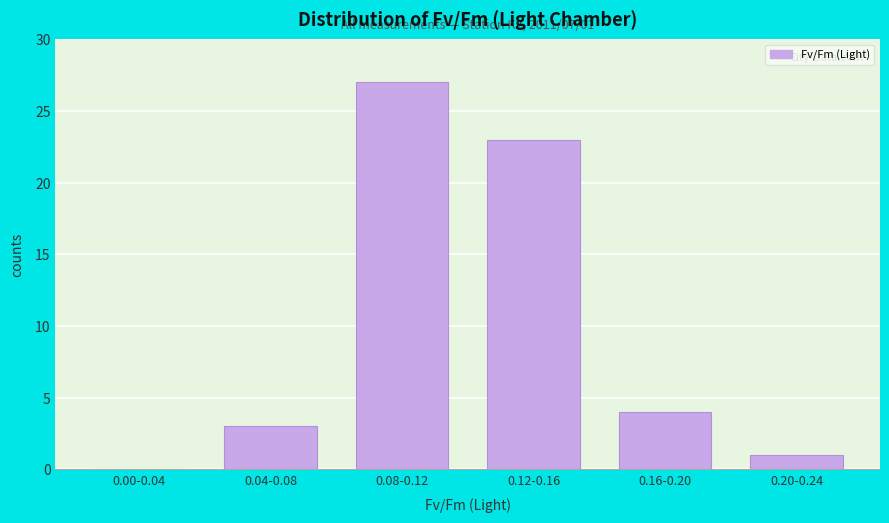

Reading left to right, list all the values displayed in this chart.

0.00-0.04=0	0.04-0.08=3	0.08-0.12=27	0.12-0.16=23	0.16-0.20=4	0.20-0.24=1